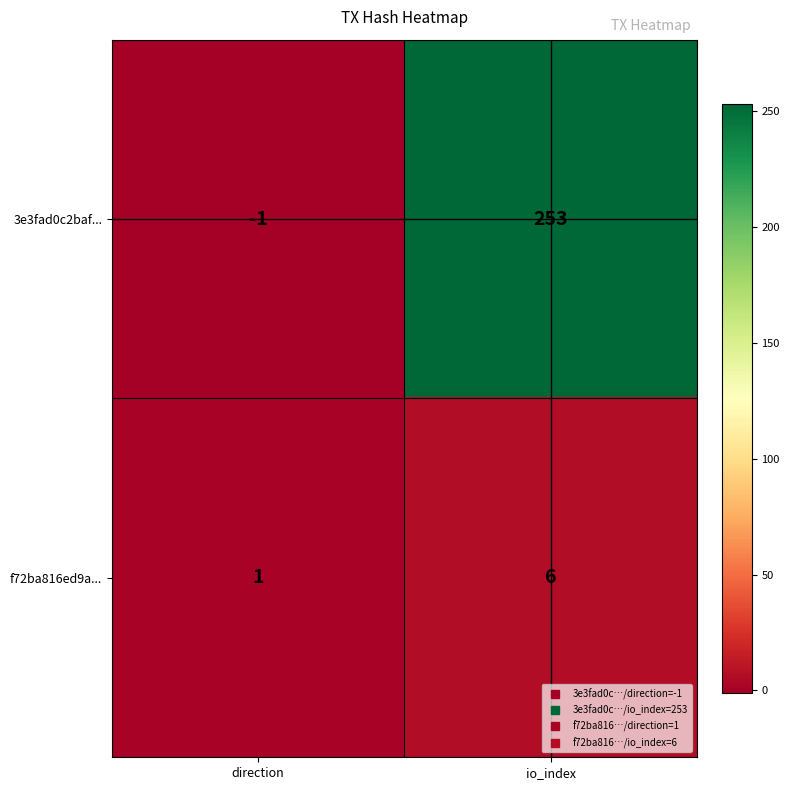

At which category is the sum across all series the highest?

io_index